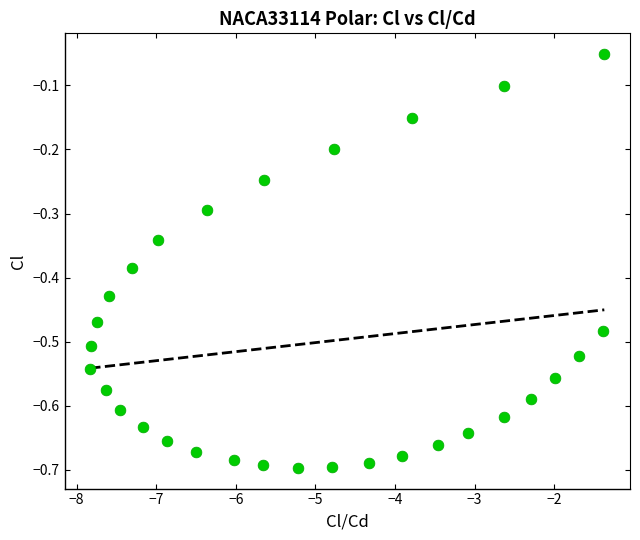

What is the range of Y values (max minus min)?

0.6